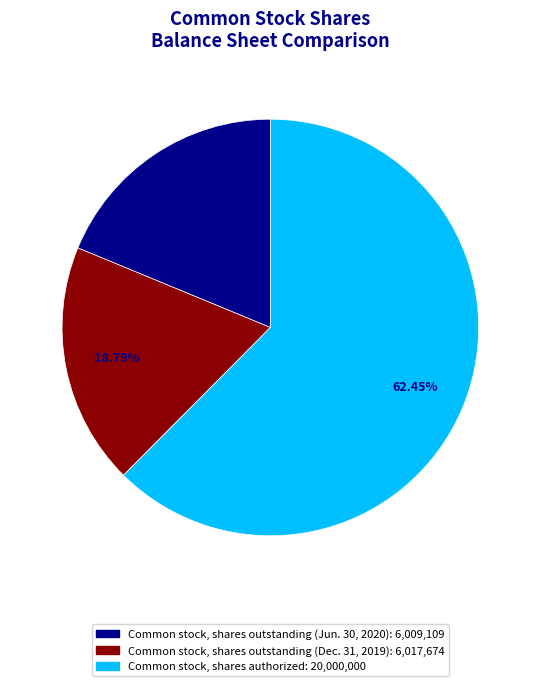

Which slice is the largest?

Common stock, shares authorized